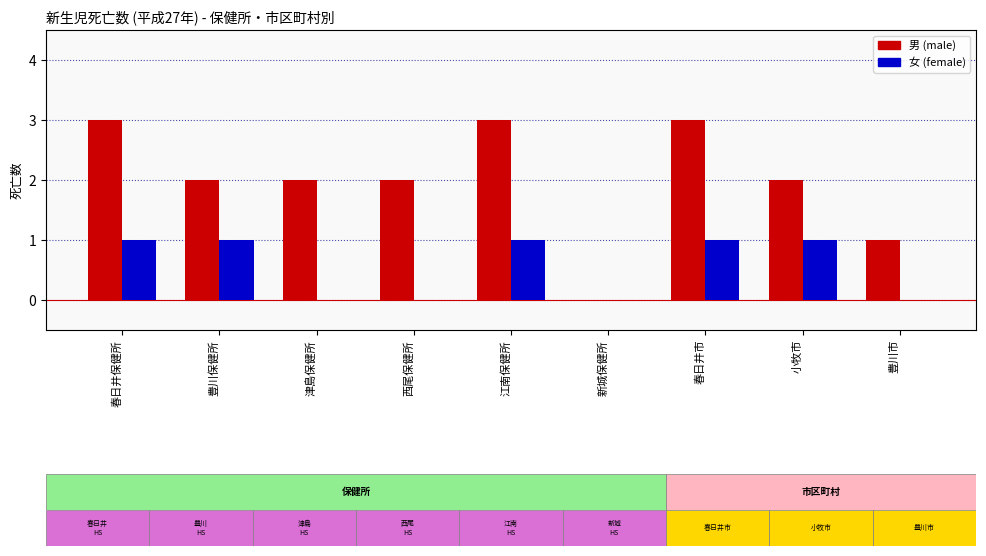

The value of 女 (female) at 小牧市 is 1. True or false?

True